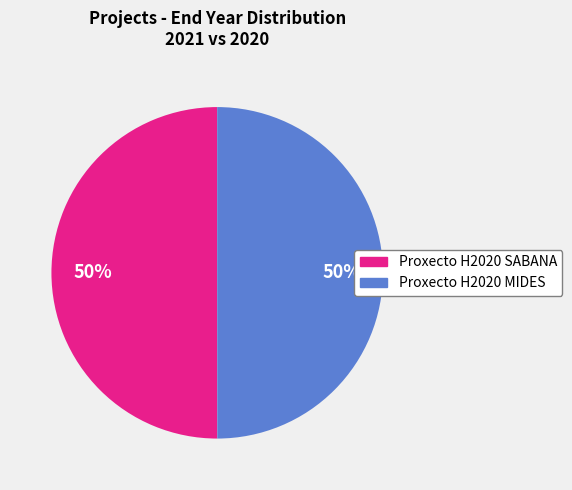

Approximately how many times larger is the value at Proxecto H2020 MIDES compared to Proxecto H2020 SABANA?

1.0